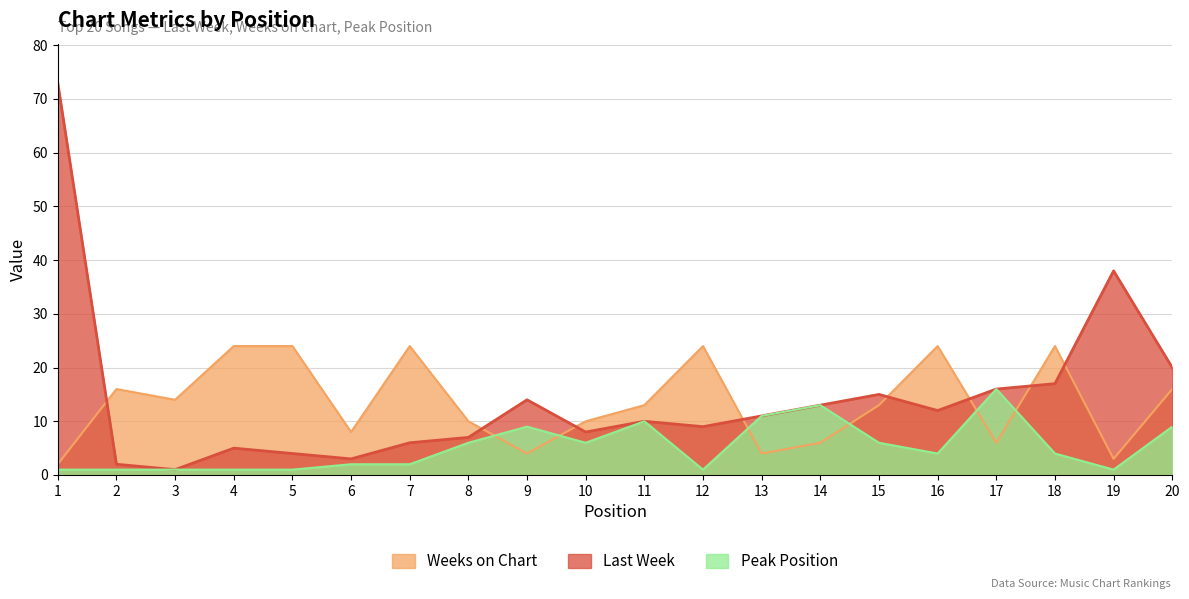

At 3, list the series in order from largest to smallest.

Weeks on Chart, Last Week, Peak Position